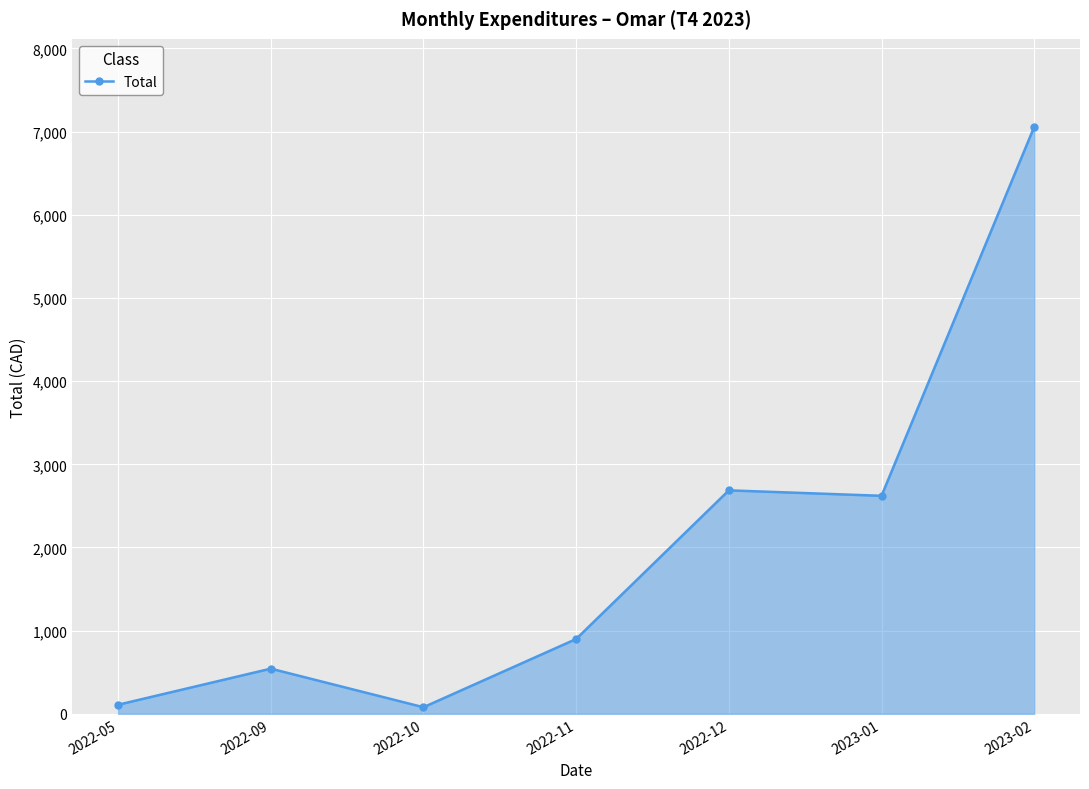

What is the ratio of the value at 2023-02 to the value at 2022-09?

13.0